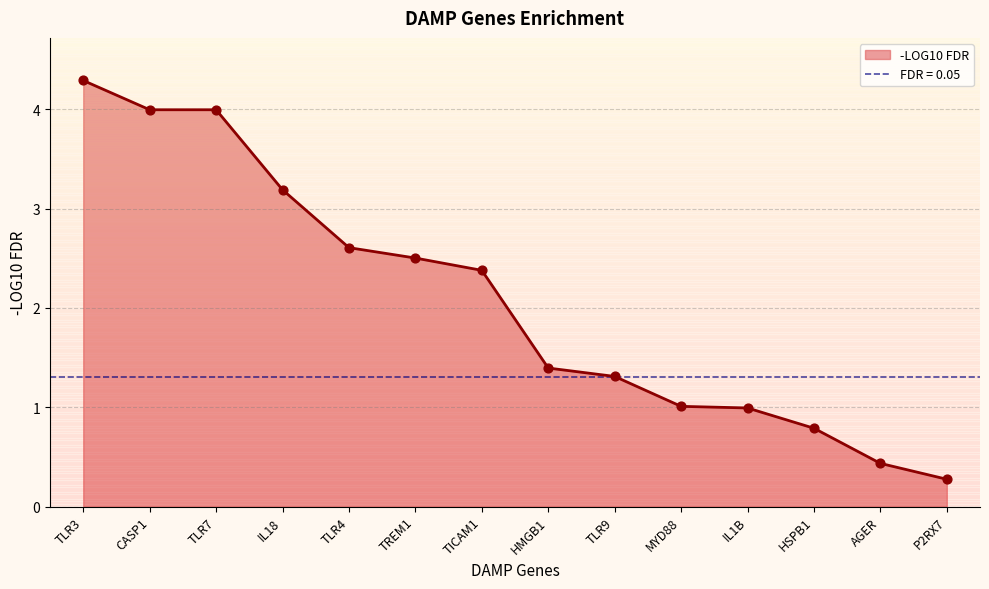

Which has a higher value, TREM1 or IL1B?

TREM1